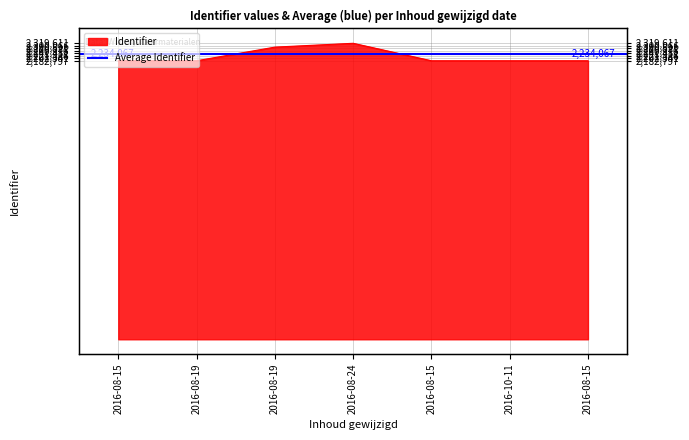

How many values are below 2182803?

3